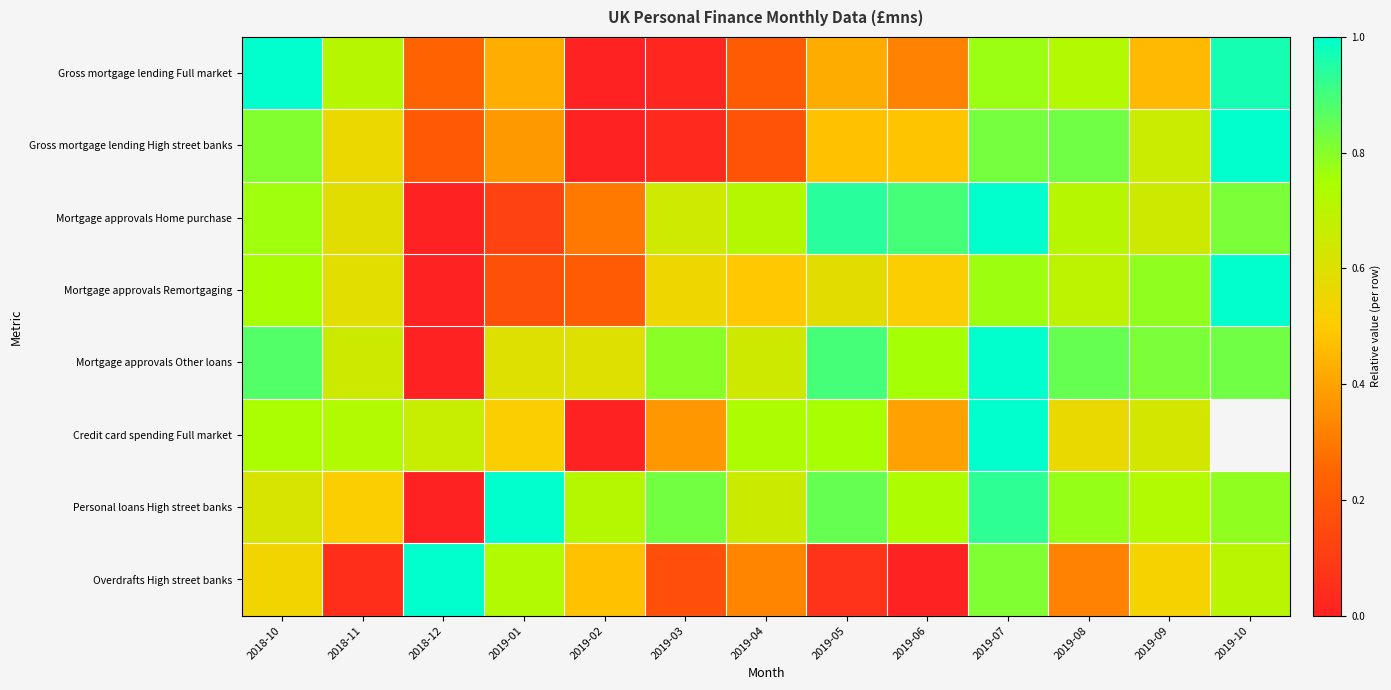

How many distinct data groups are displayed?

8